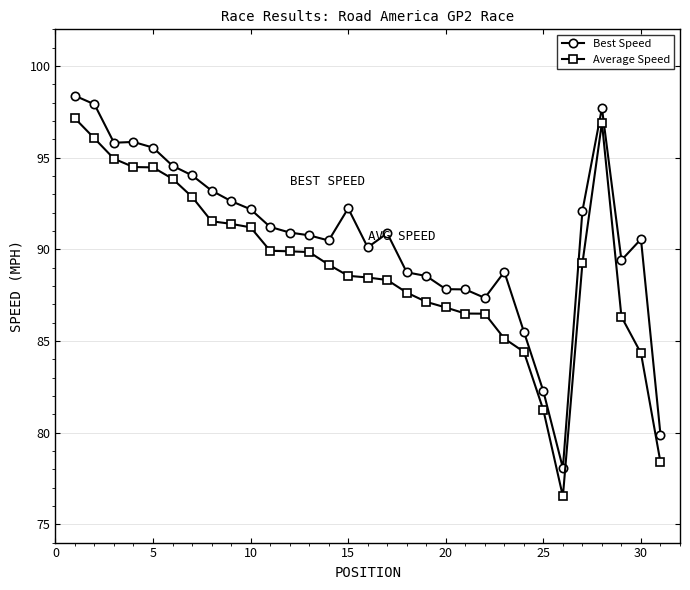

What is the highest value of the Average Speed series?

97.1